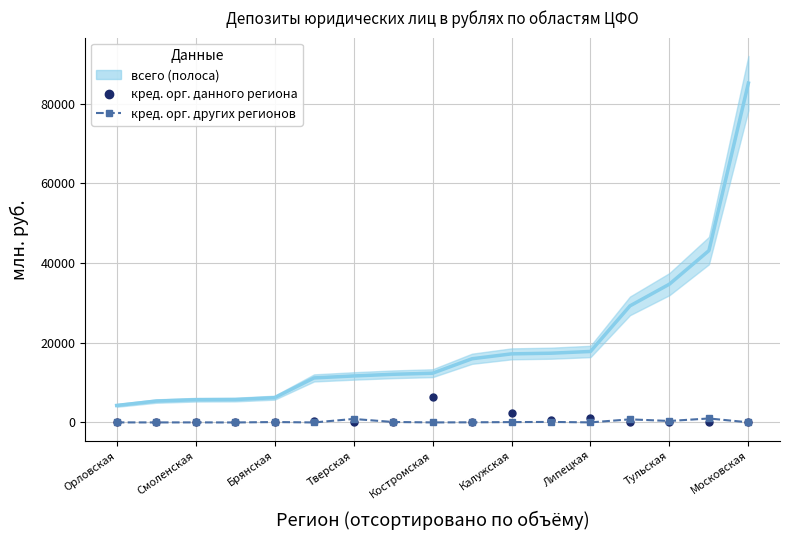

Where do кред. орг. других регионов and кред. орг. данного региона first cross each other?

Орловская and Смоленская